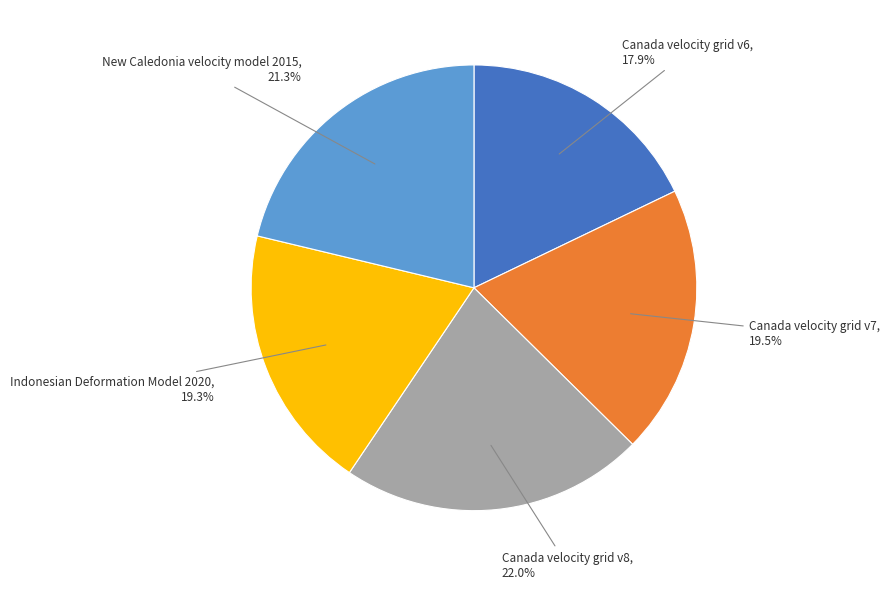

Does any single category account for the majority?

No